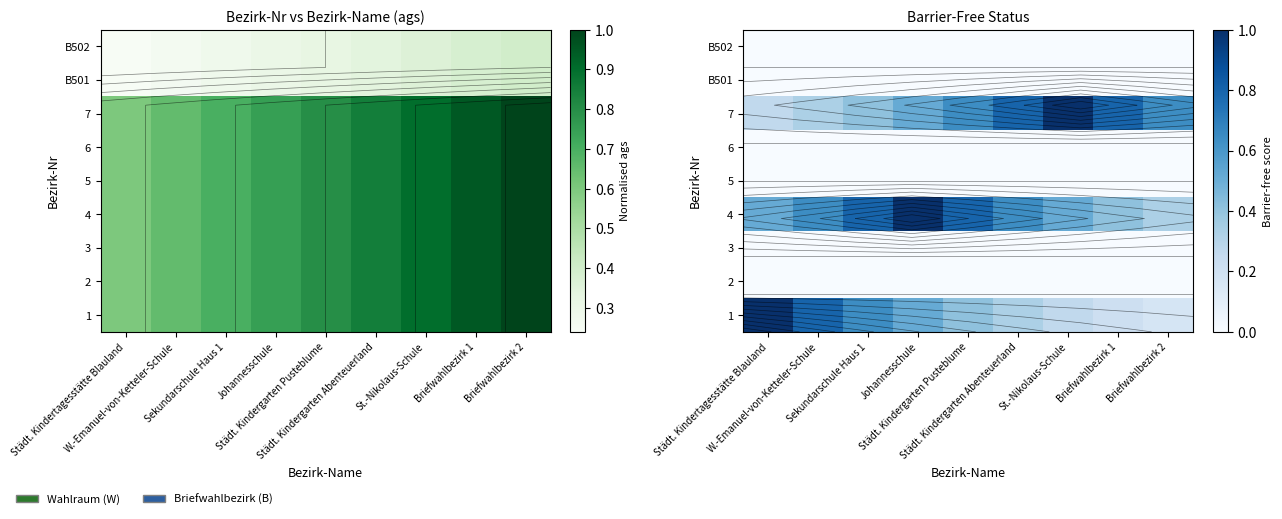

Count the number of categories in the chart.

9